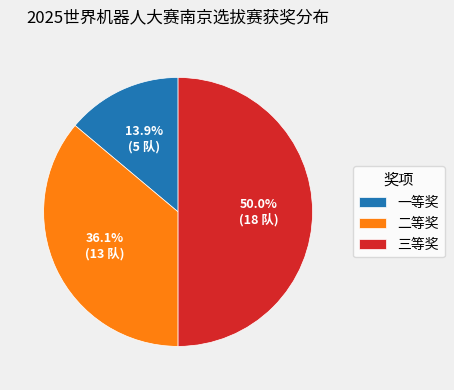

What portion of the pie excludes 一等奖?

86.1%